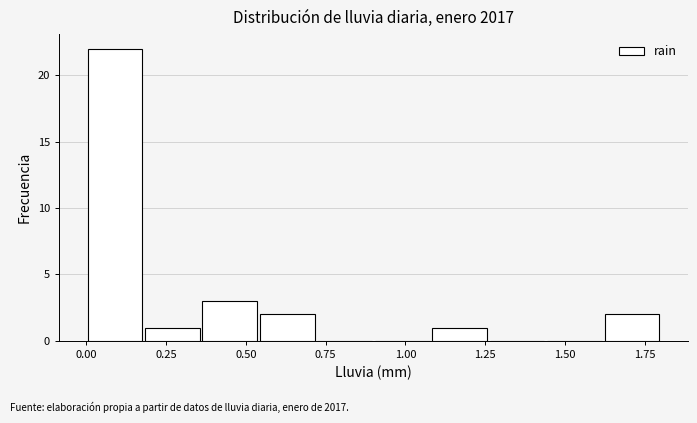

Read against the x-axis, roughly where is the centre of the tallest bar?

0.10